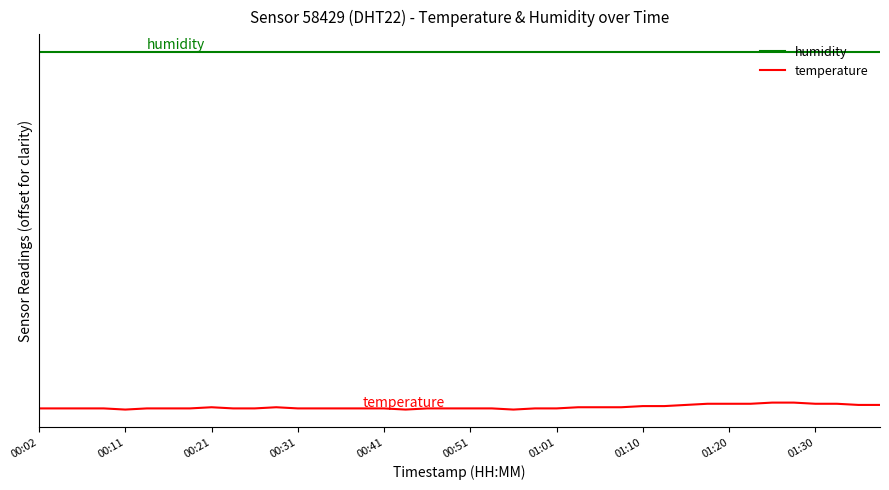

What are all the series names shown in the legend?

humidity, temperature